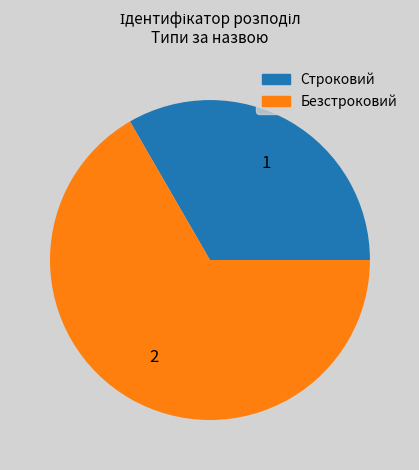

Which has a higher value, Строковий or Безстроковий?

Безстроковий